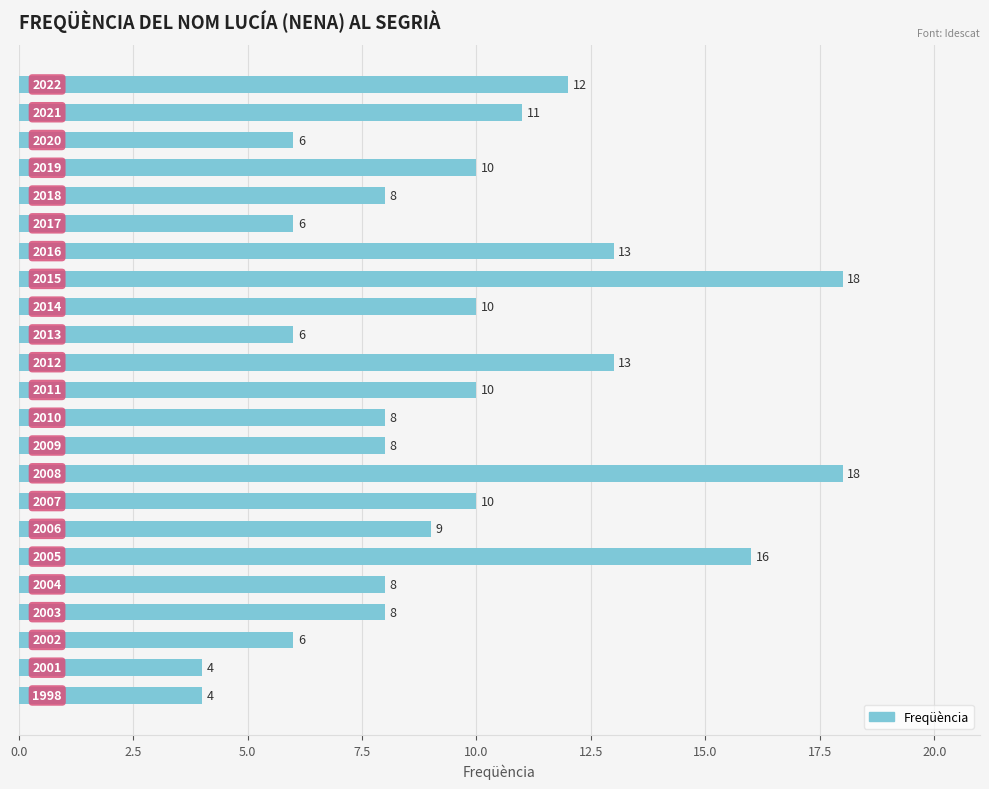

Does the chart contain any negative values?

No